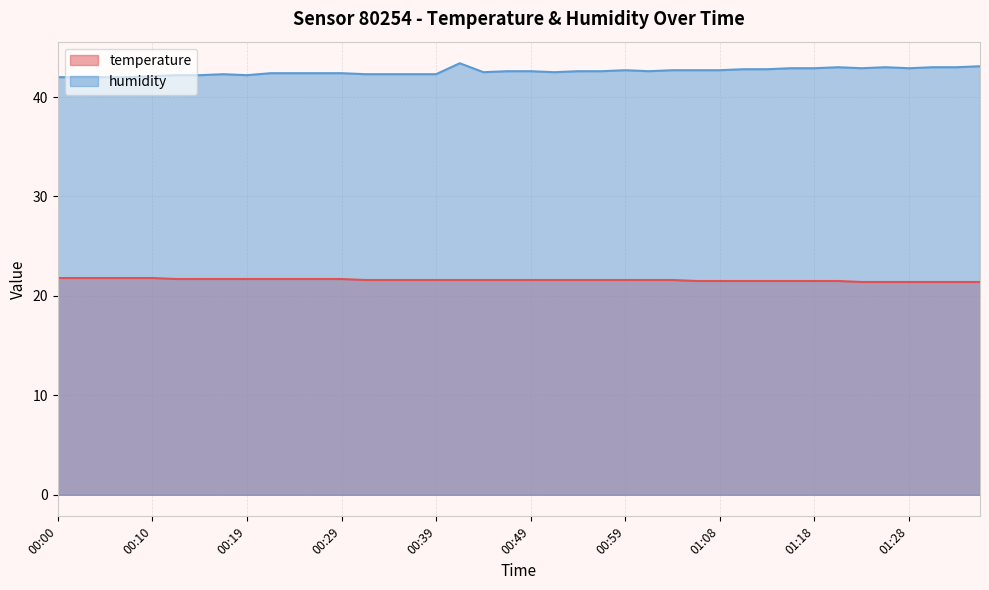

The value of humidity at 01:08 is 42.7. True or false?

True